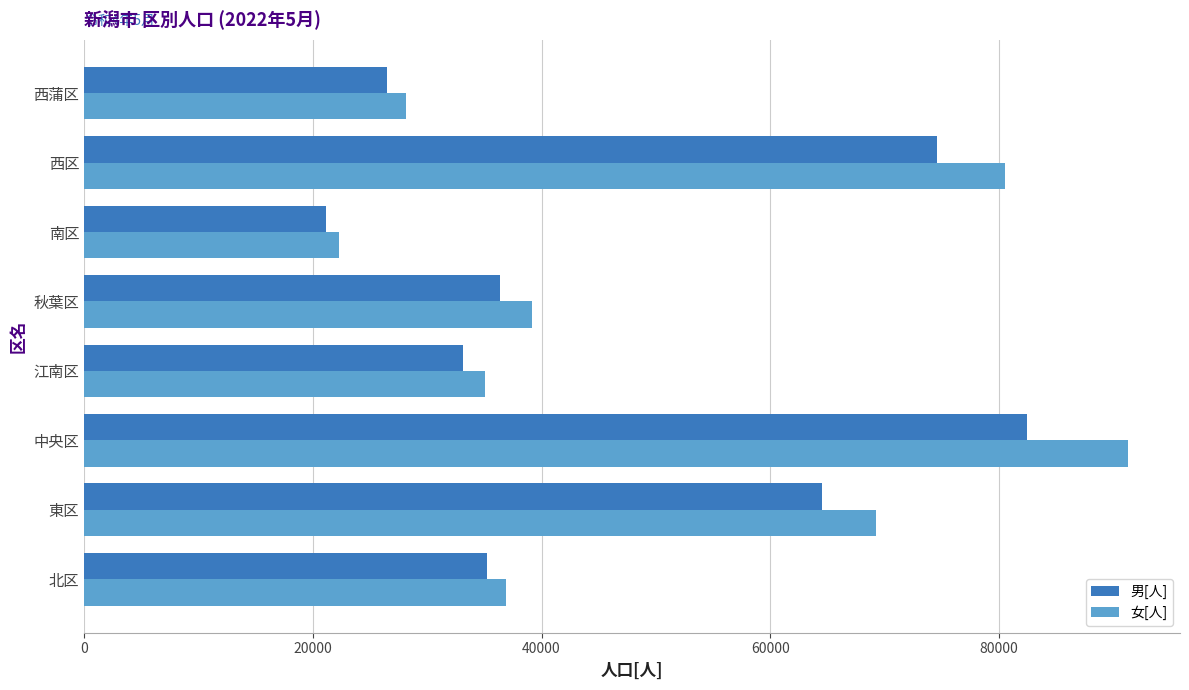

At how many categories does at least one series exceed 59024?

3